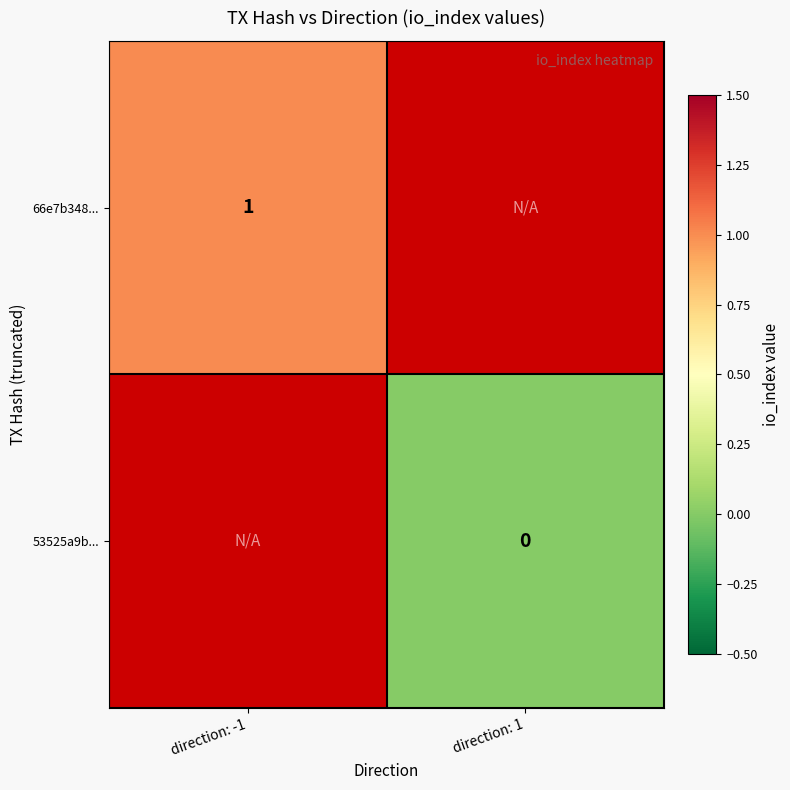

At which category does the chart reach its peak across all series?

direction: -1